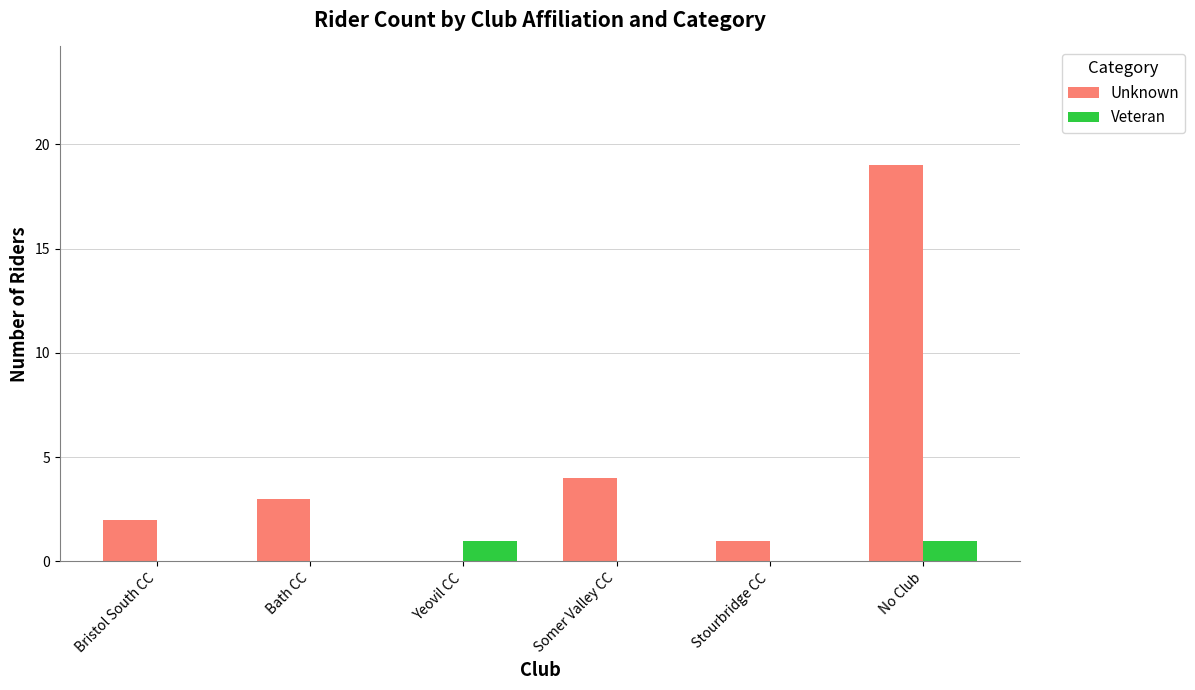

How many distinct data groups are displayed?

2